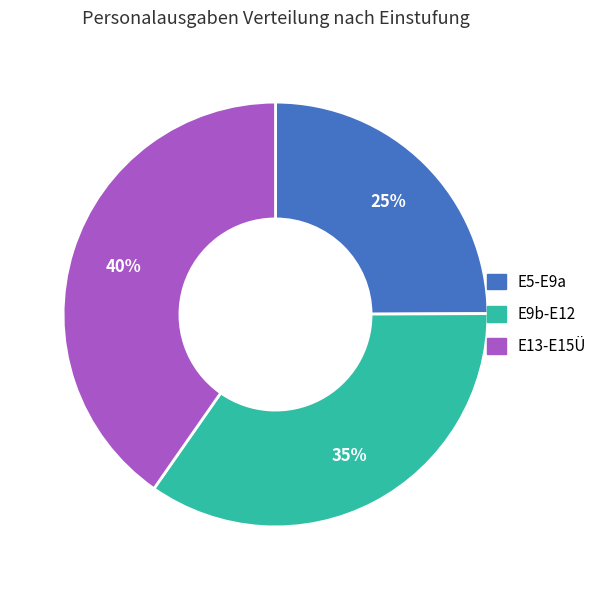

Does E5-E9a account for over 50% of the chart?

No